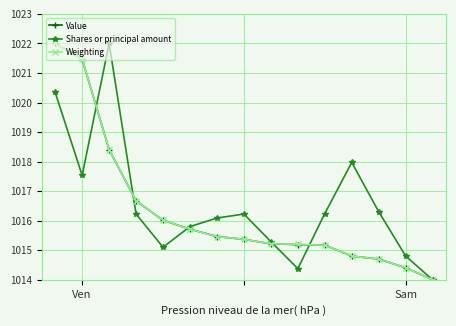

What is the value of the Shares or principal amount point at the 3rd from the left?

1022.0